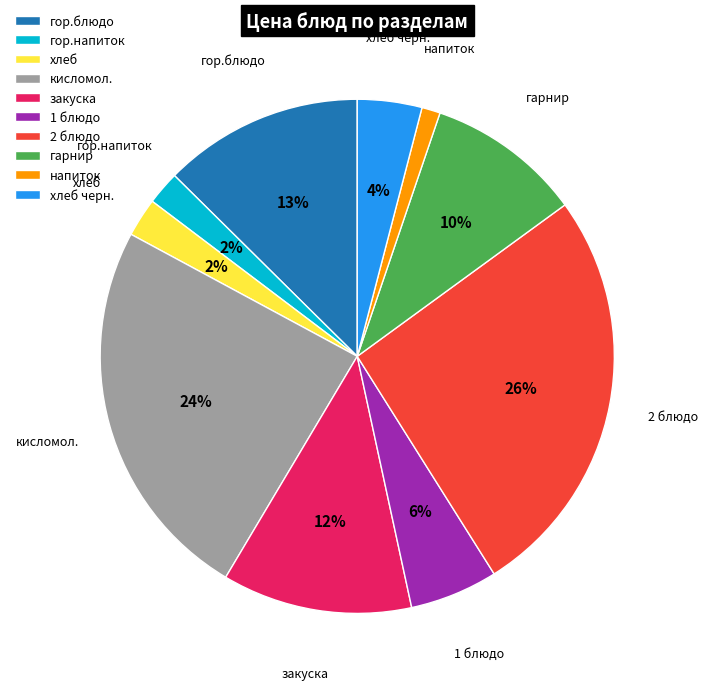

Which category has the smallest portion of the pie?

напиток